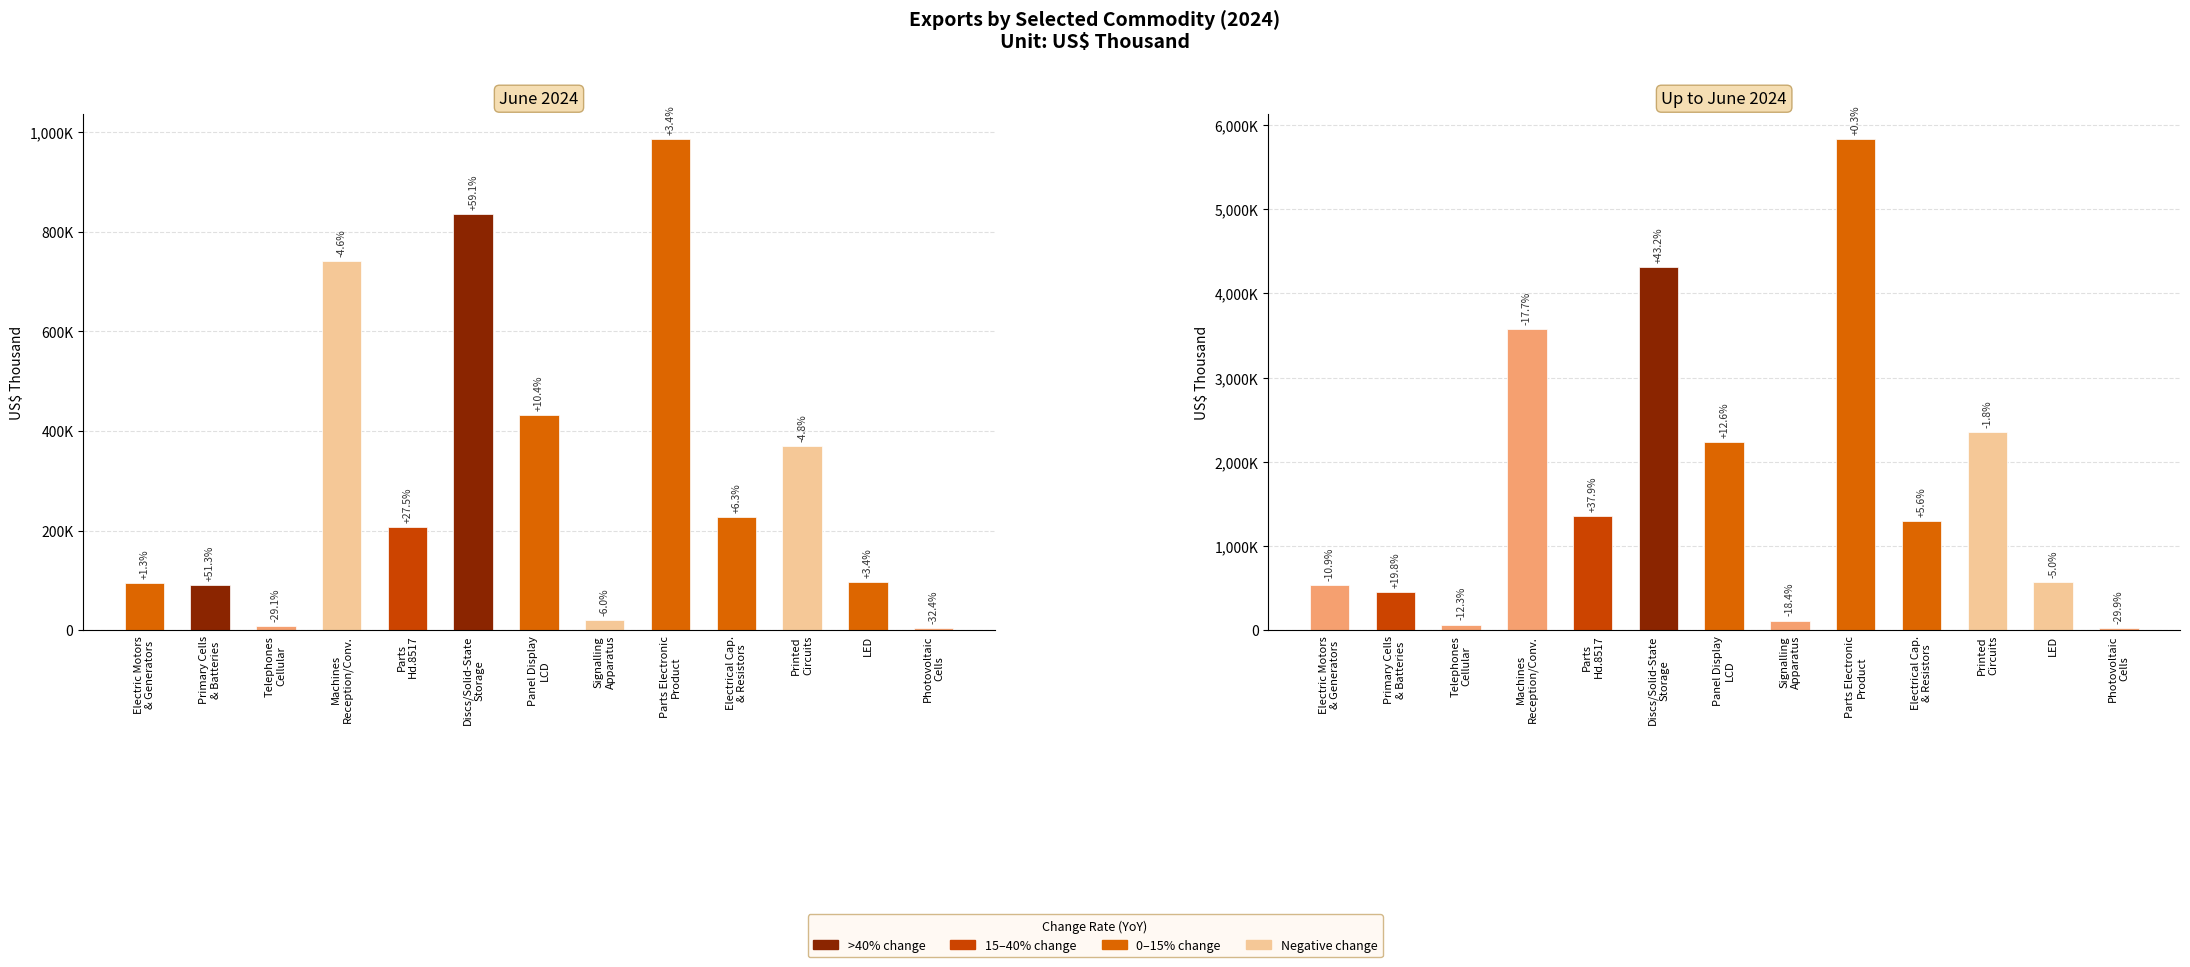

How many values in the June 2024 series are below 207357?

6